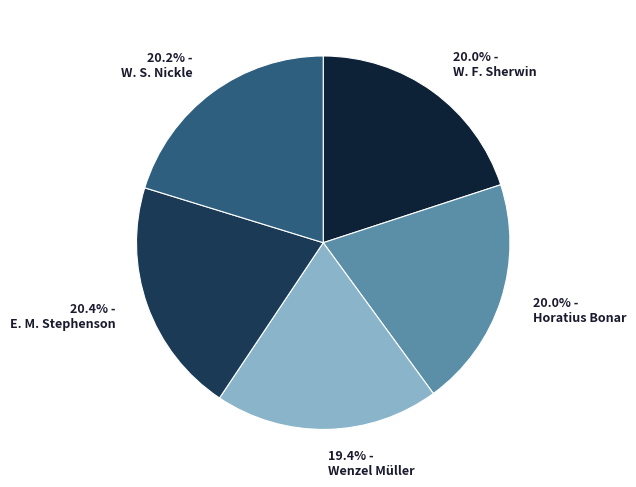

Is it true that E. M. Stephenson is 20% of the pie?

True